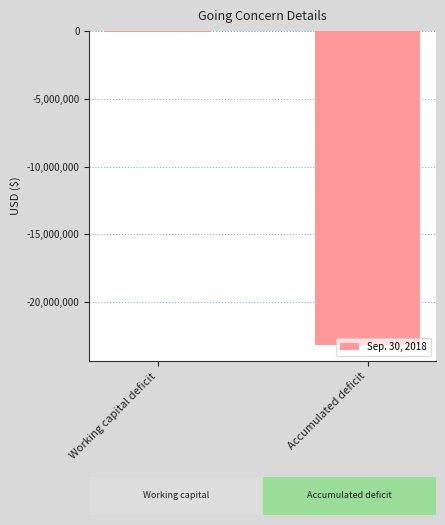

What is the value of the 1st bar from the left?

-90104